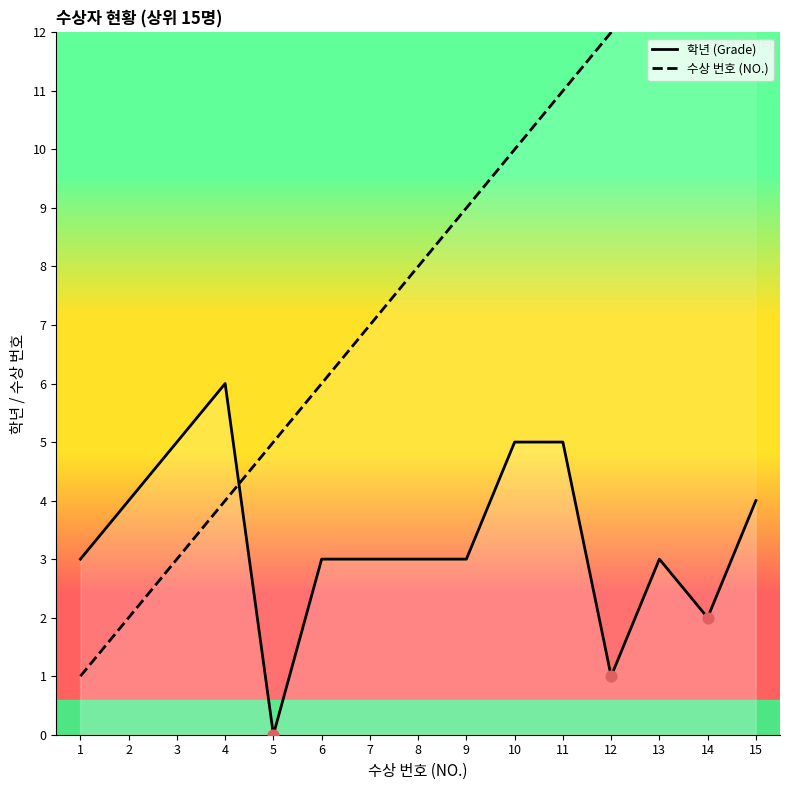

Which series has the largest Y range (max minus min)?

수상 번호 (NO.)